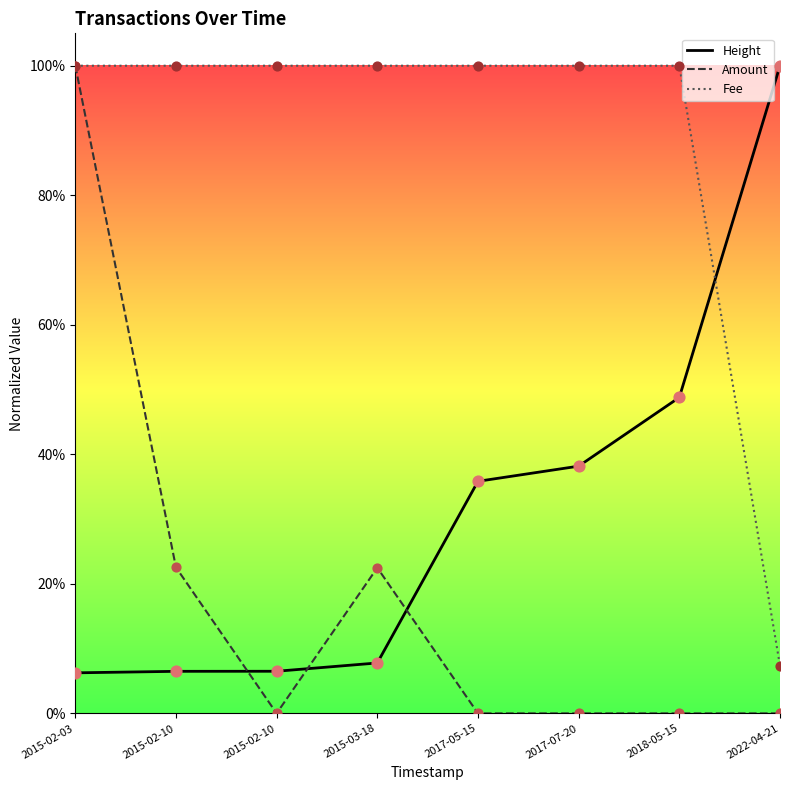

What are all the series names shown in the legend?

Height, Amount, Fee